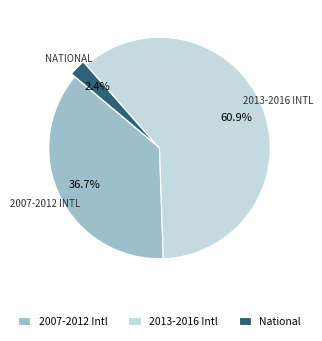

Between 2007-2012 Intl and National, which is larger?

2007-2012 Intl